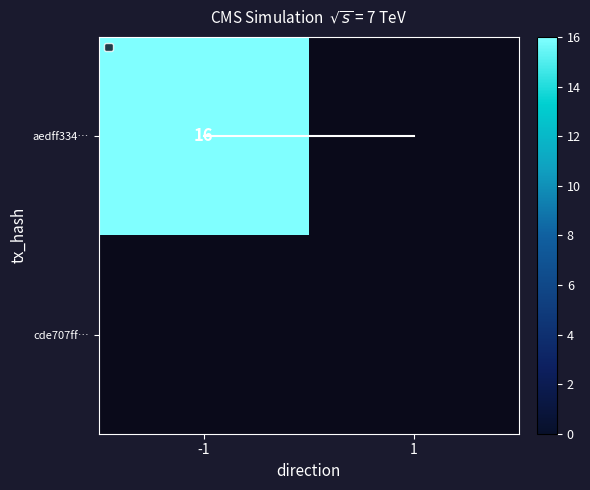

List the series in order of their peak value, highest first.

aedff3343a212883923e02012a001627d773b9f, cde707ffe37a9eecfd0a053542711b8083b56b4